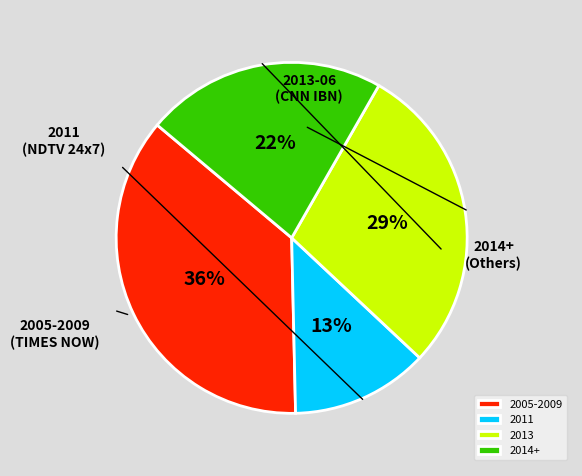

Between 2014+ and 2011, which is larger?

2014+